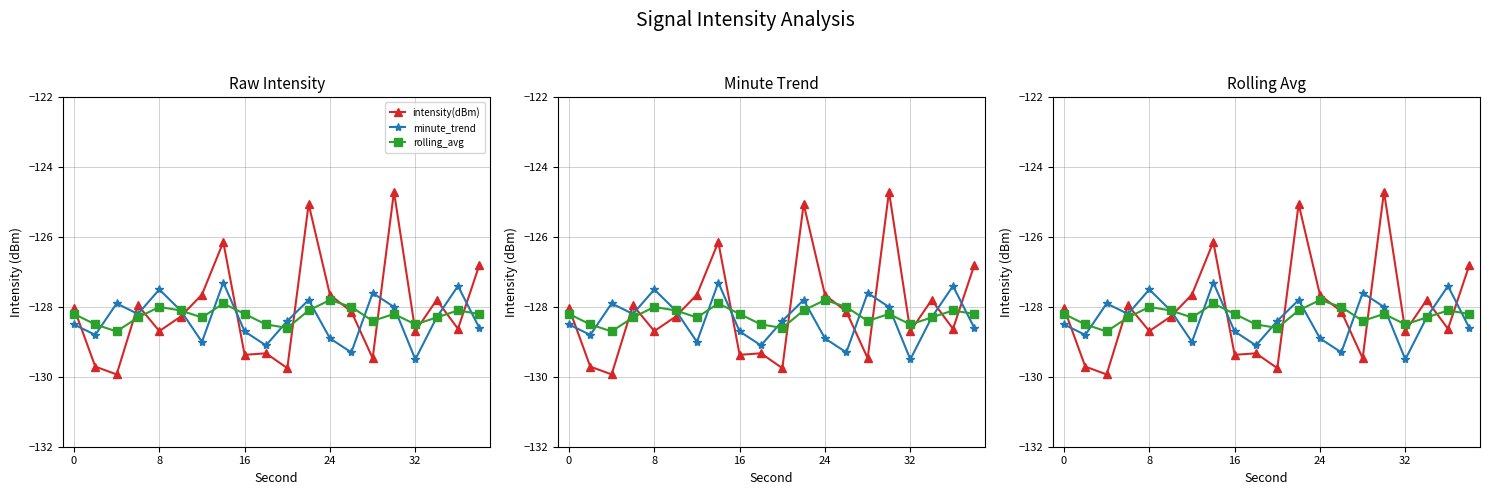

Is this an area chart (filled region under the line)?

No